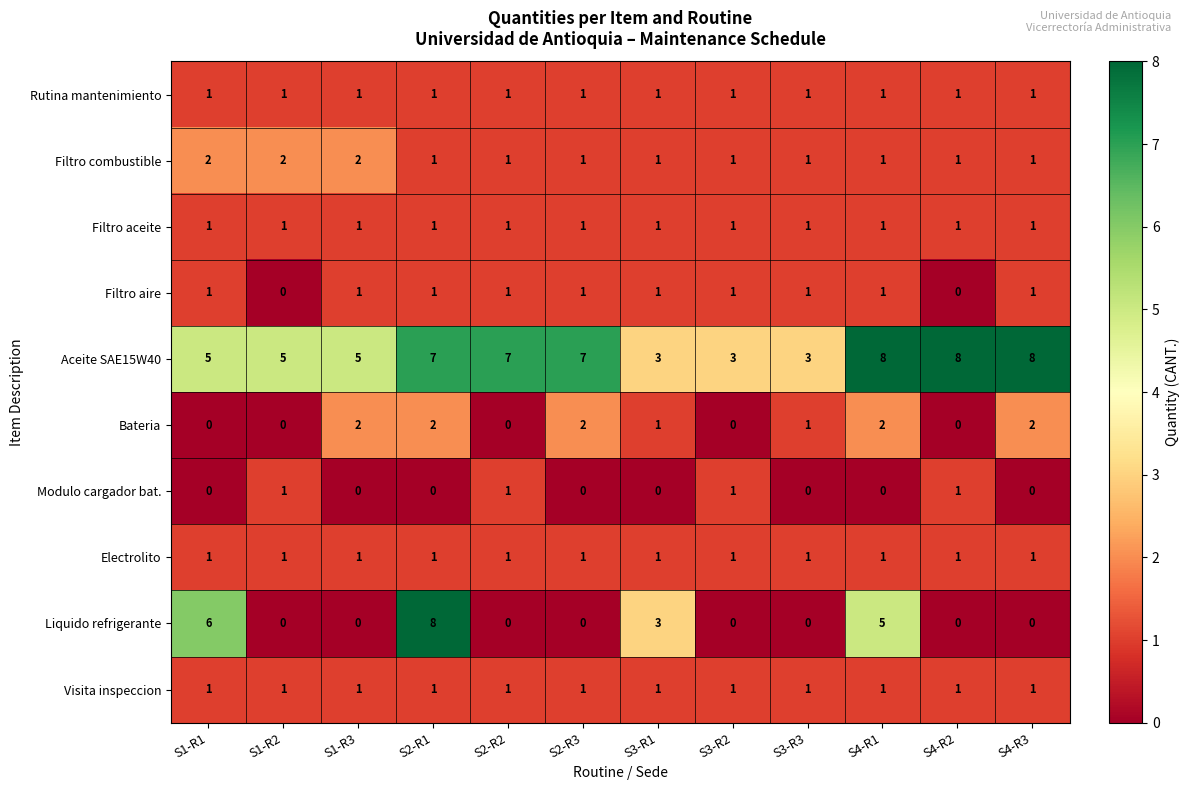

What is the difference between the second highest and minimum values in the Liquido refrigerante series?

6